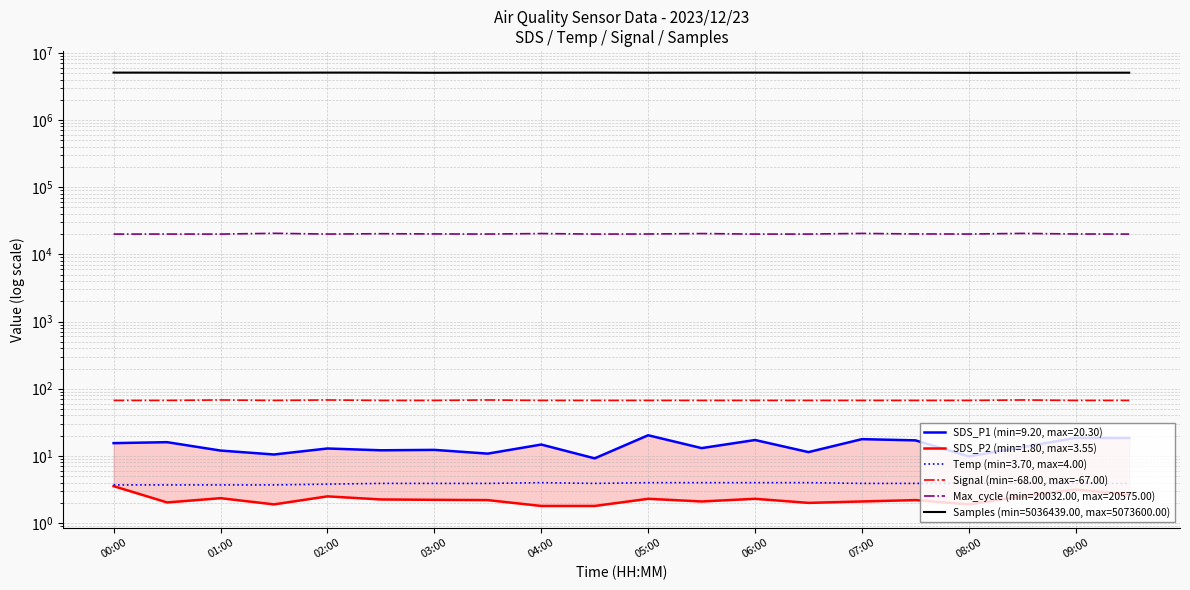

True or false: the data has more than 0 interior local peaks.

True